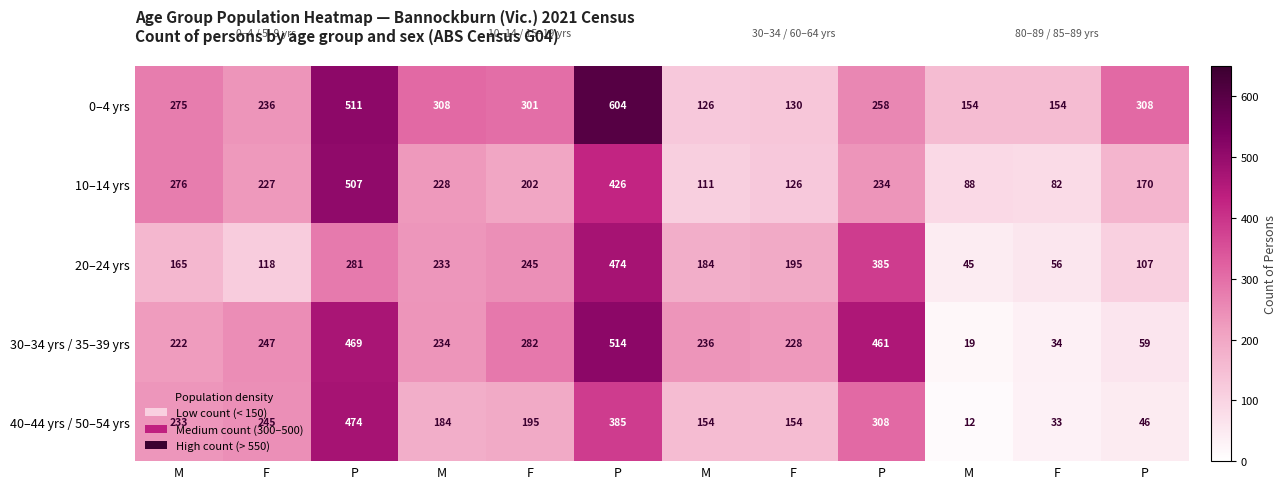

How many values in the 20–24 yrs series are below 195?

6